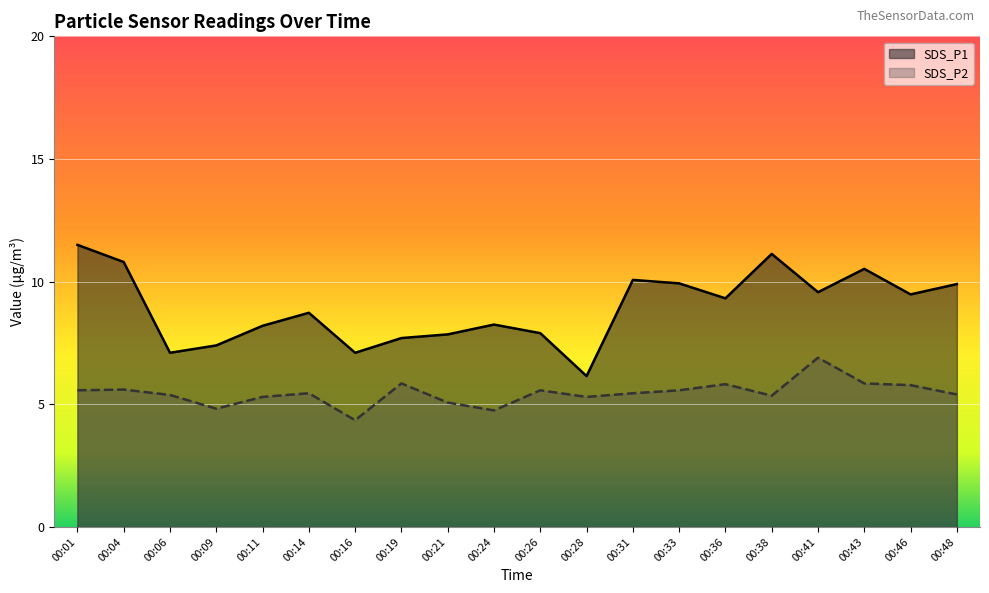

How many values in the SDS_P2 series are below 5?

3